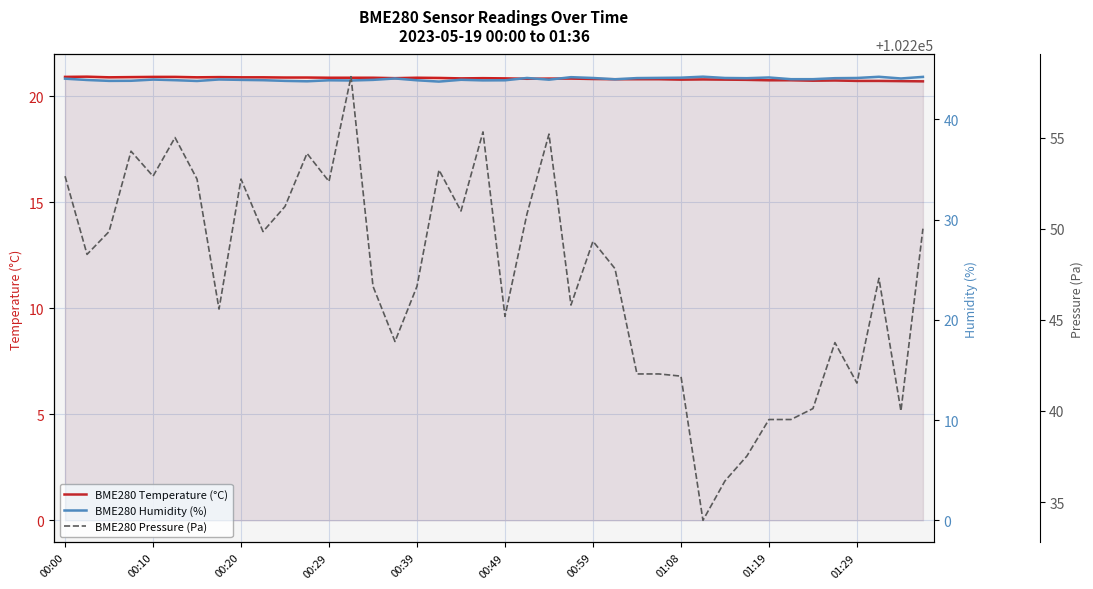

What is the value of the BME280 Humidity (%) point at the 30th from the left?

44.3